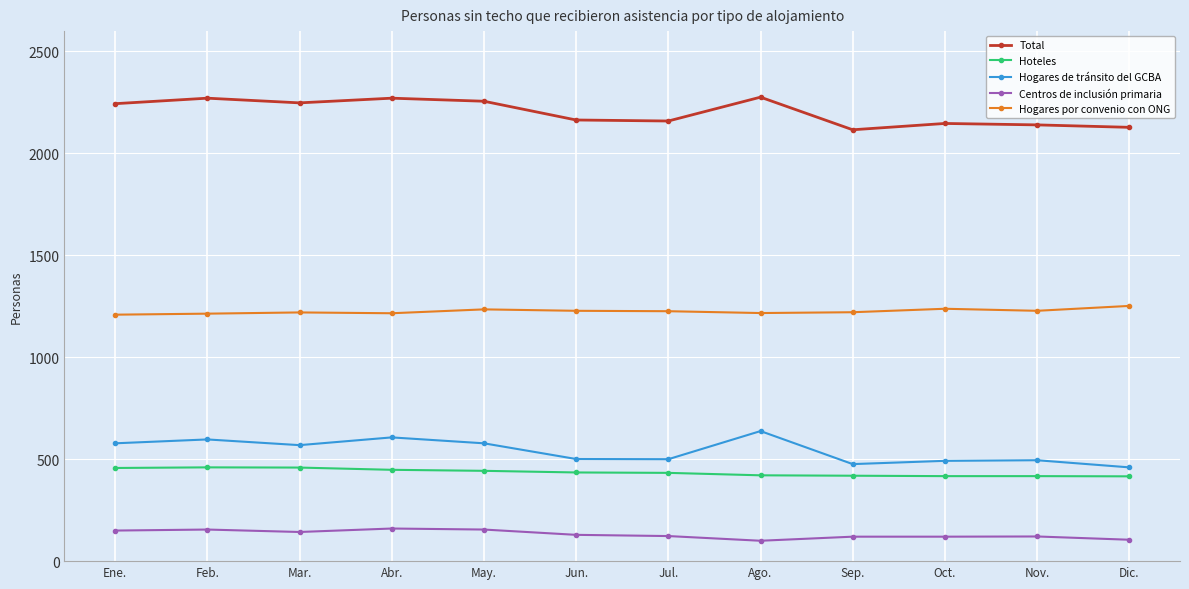

What is the maximum value for Total?

2276